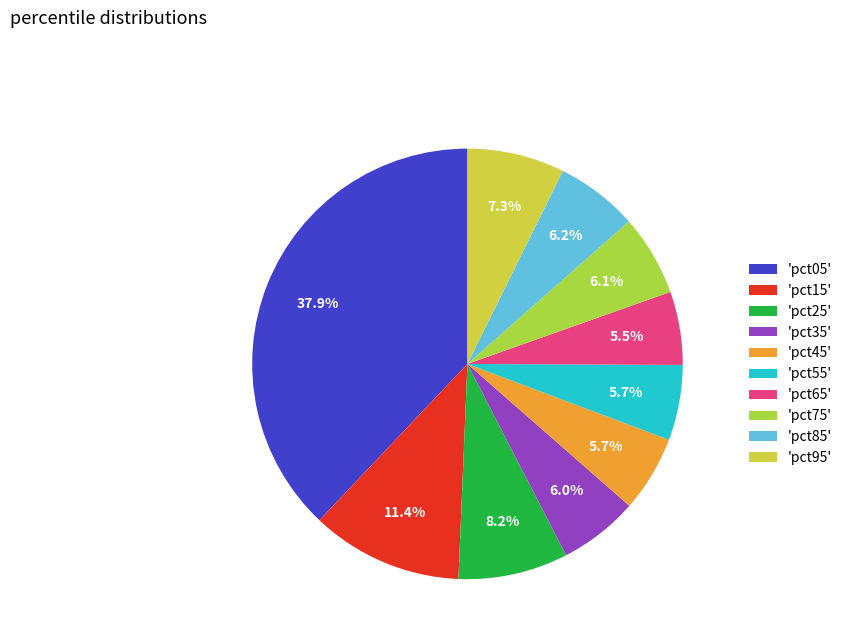

Which slice is the largest?

'pct05'